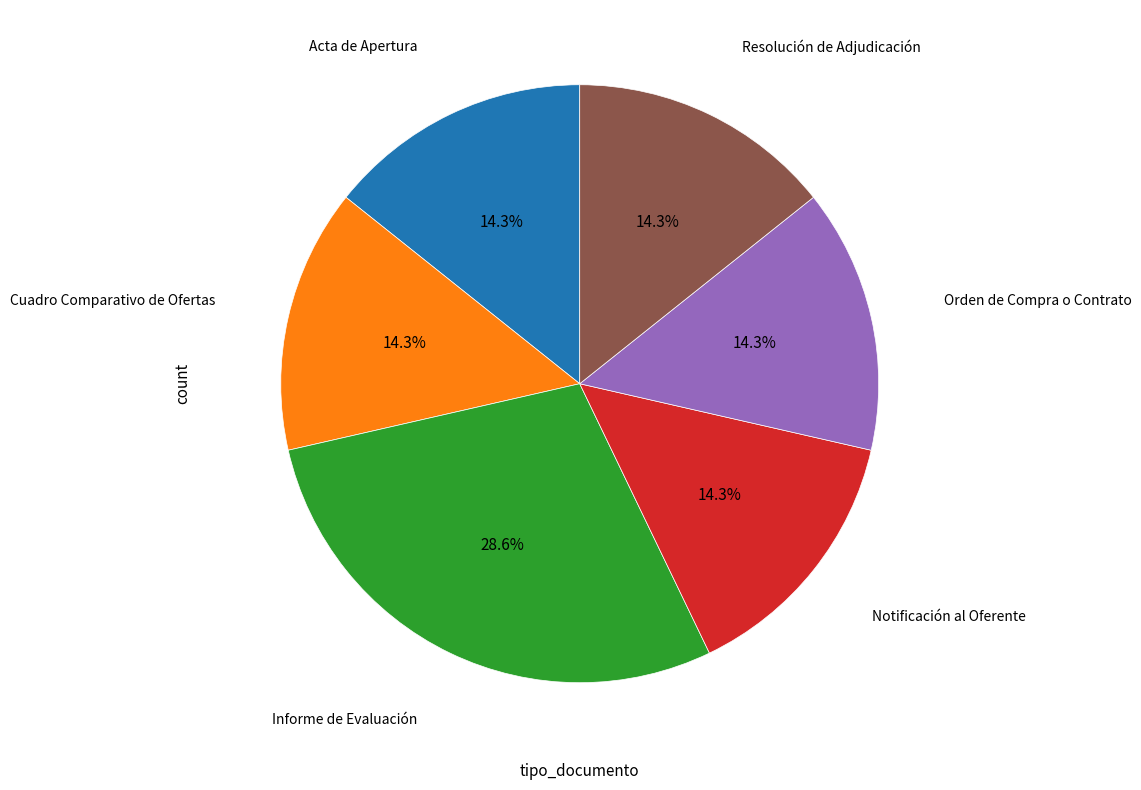

Does any single category account for the majority?

No